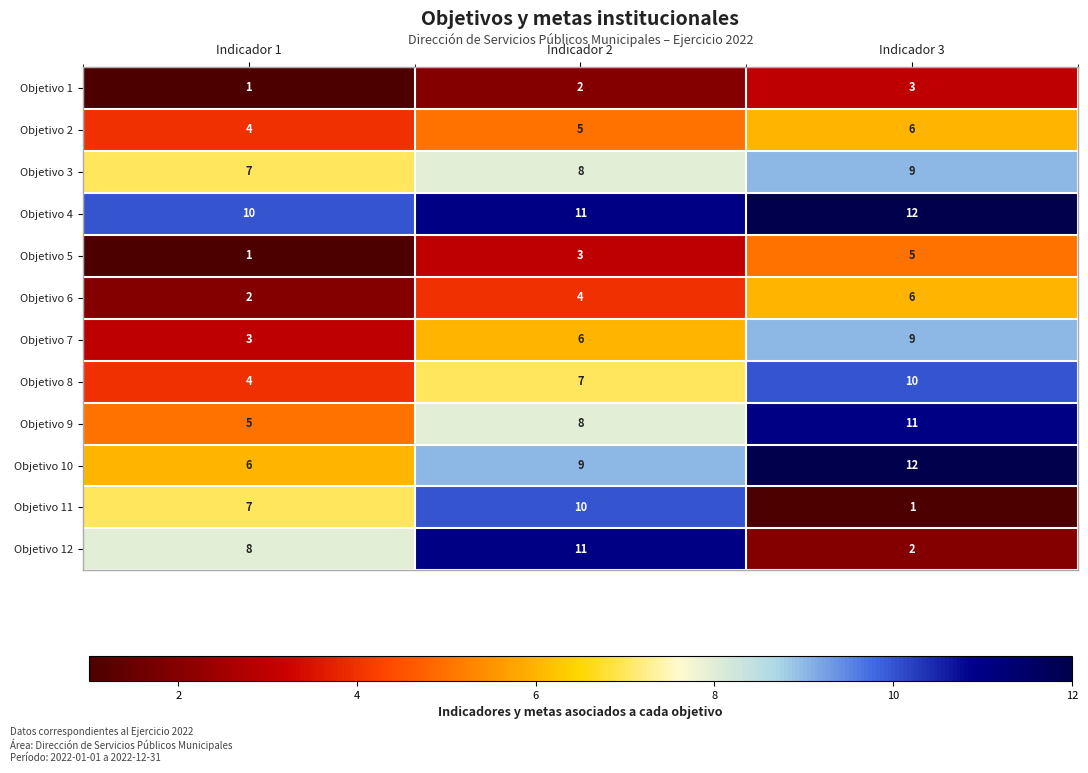

What is the spread (max minus min) of values at Indicador 2?

9